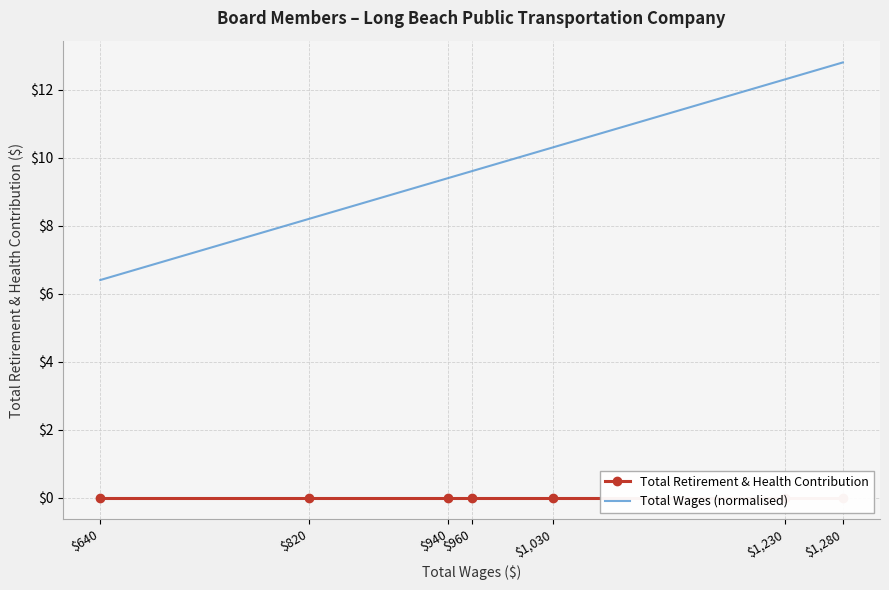

Where is Total Retirement & Health Contribution nearest to the value 0?

$1,280